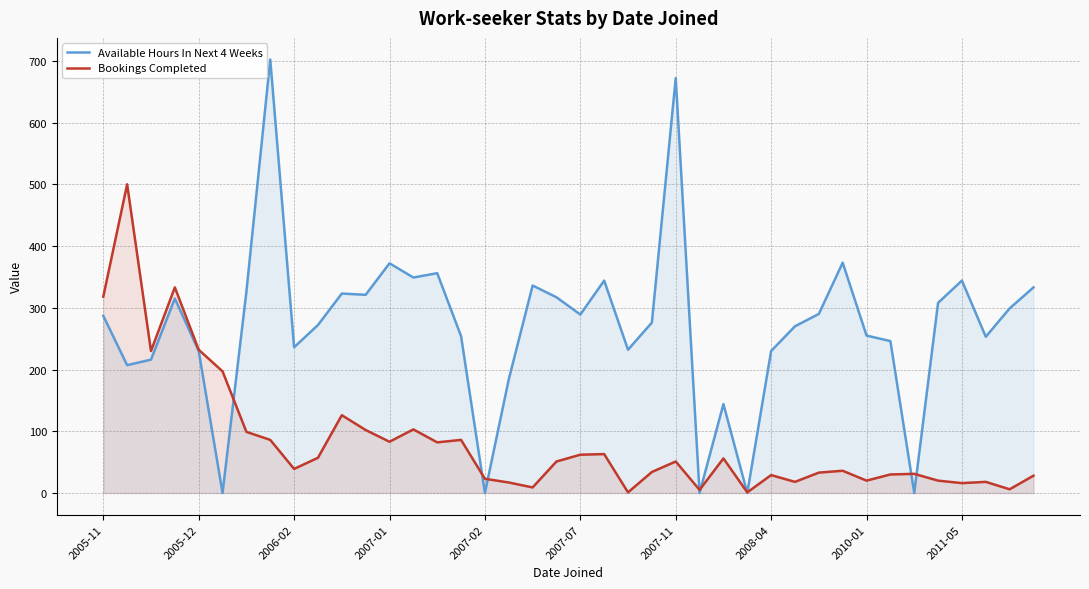

How many data points in Bookings Completed are less than 51?

20